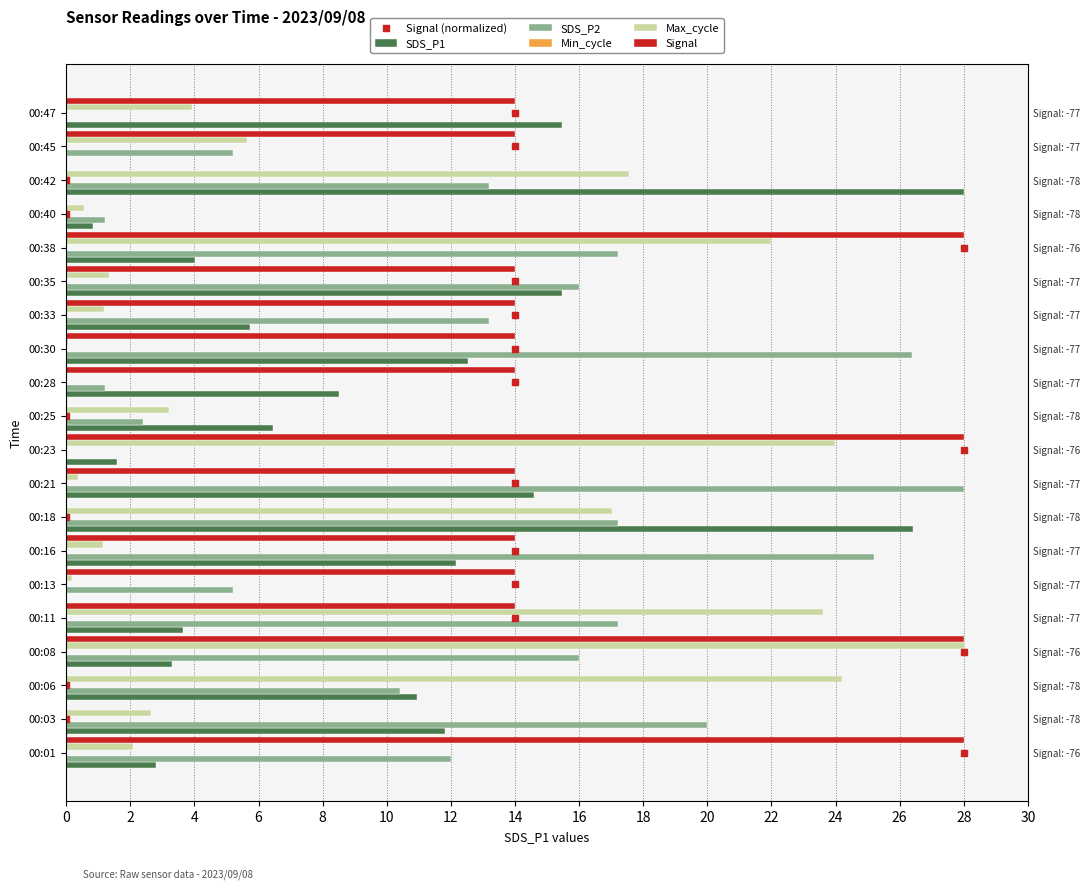

Which series contains the highest Y value?

SDS_P1